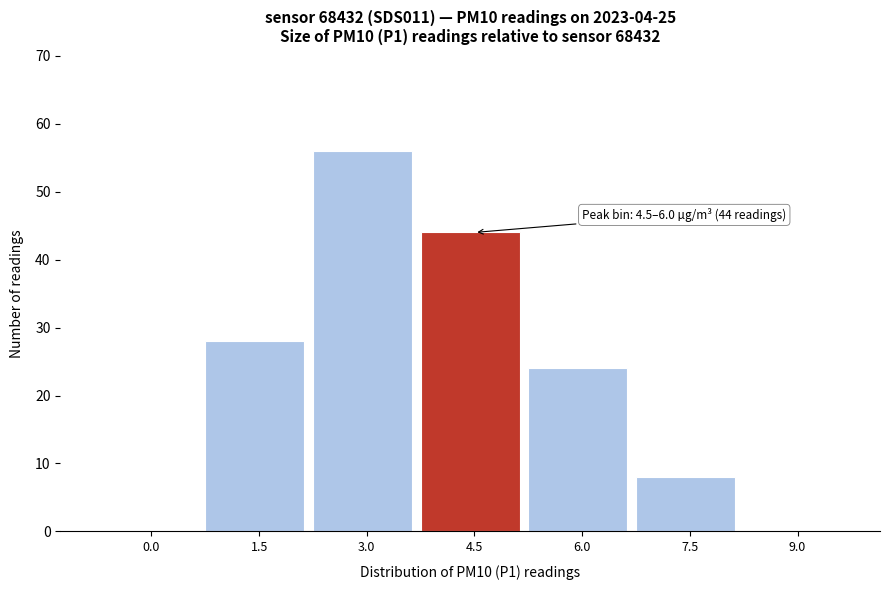

Reading left to right, transcribe all the data shown in this chart.

0.0=0	1.5=28	3.0=56	4.5=44	6.0=24	7.5=8	9.0=0